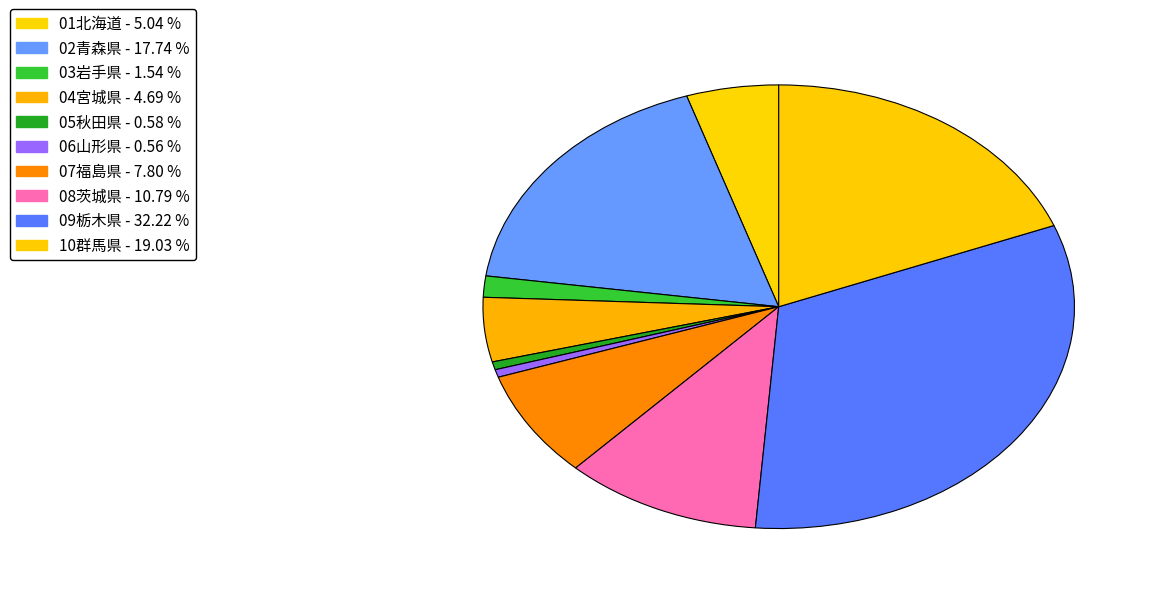

True or false: 10群馬県 accounts for 19% of the total.

True